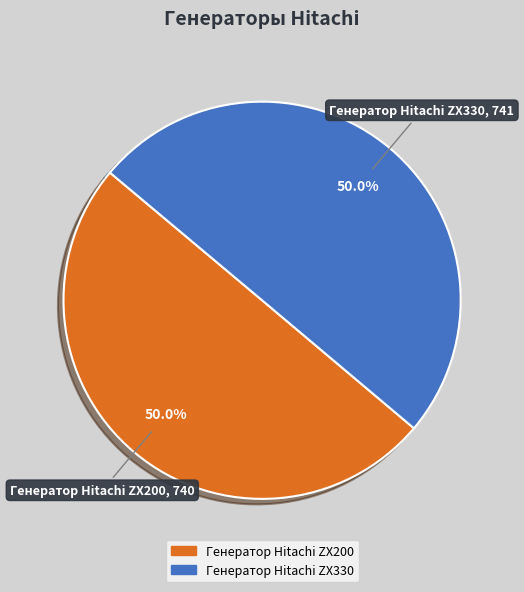

Approximately how many times larger is the value at Генератор Hitachi ZX330 compared to Генератор Hitachi ZX200?

1.0